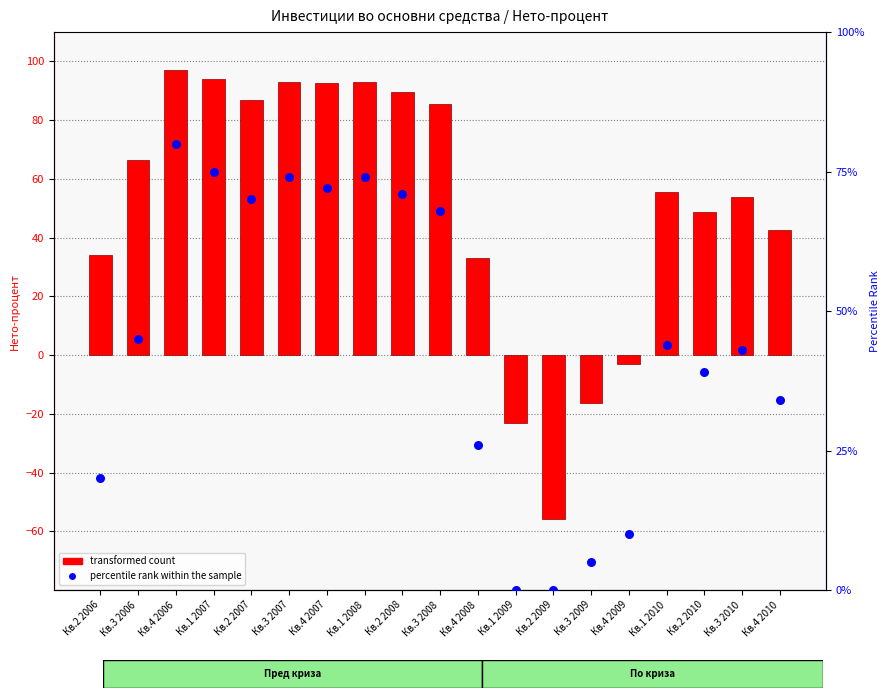

At how many categories does at least one series exceed 94?

2